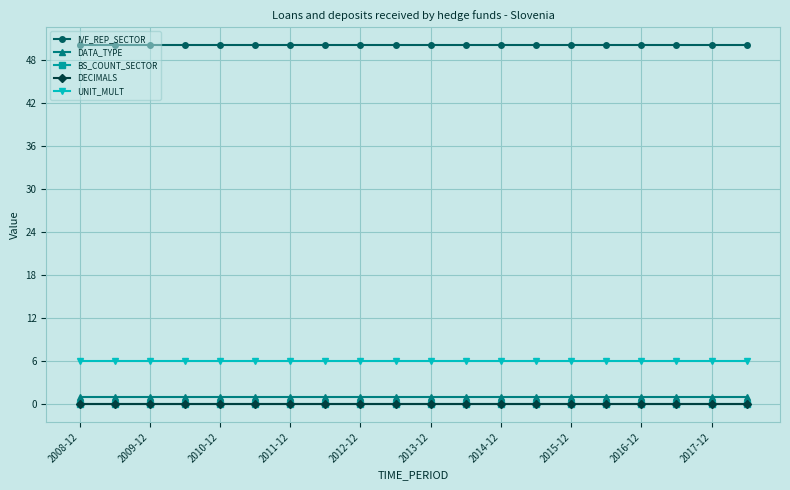

Is this an area chart (filled region under the line)?

No